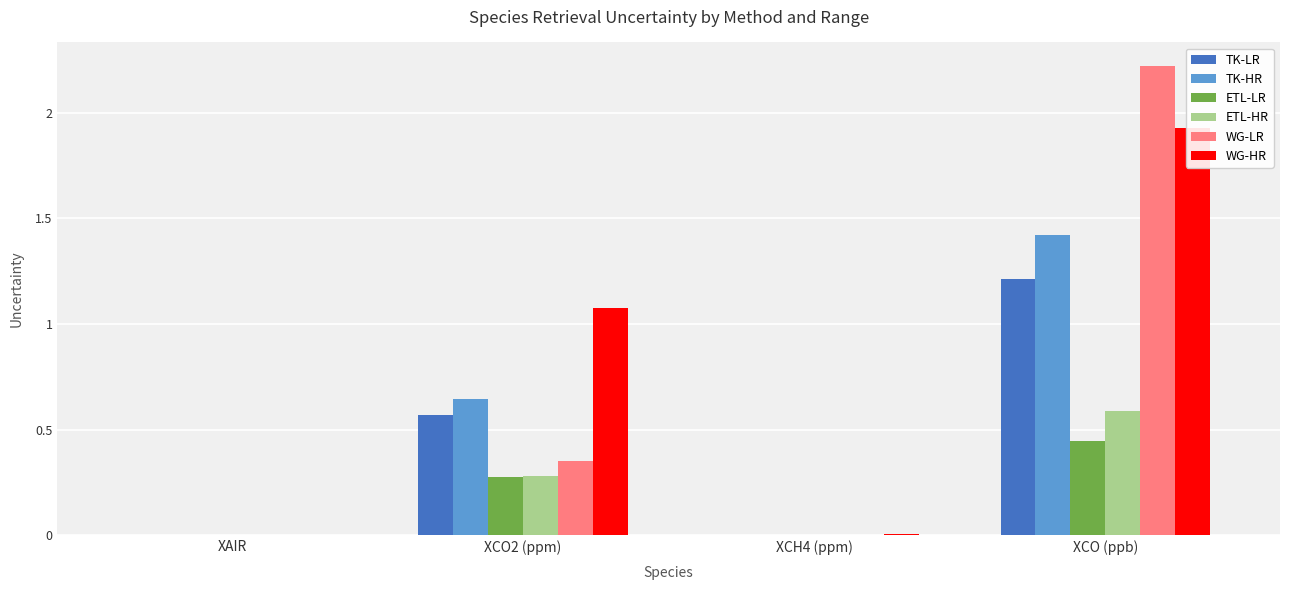

At which label is WG-LR closest to 1?

XCO2 (ppm)